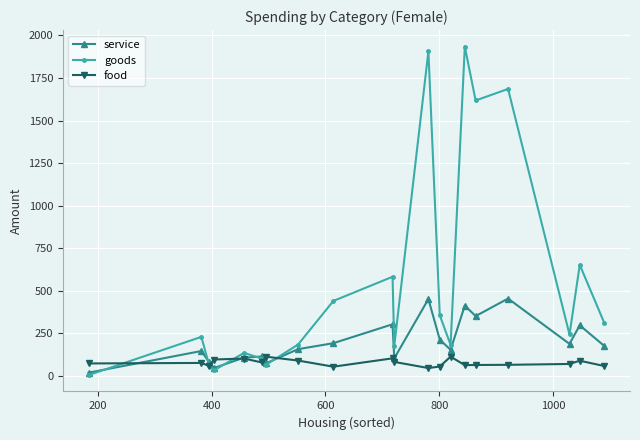

True or false: service has more than 0 points higher than both neighbors.

True